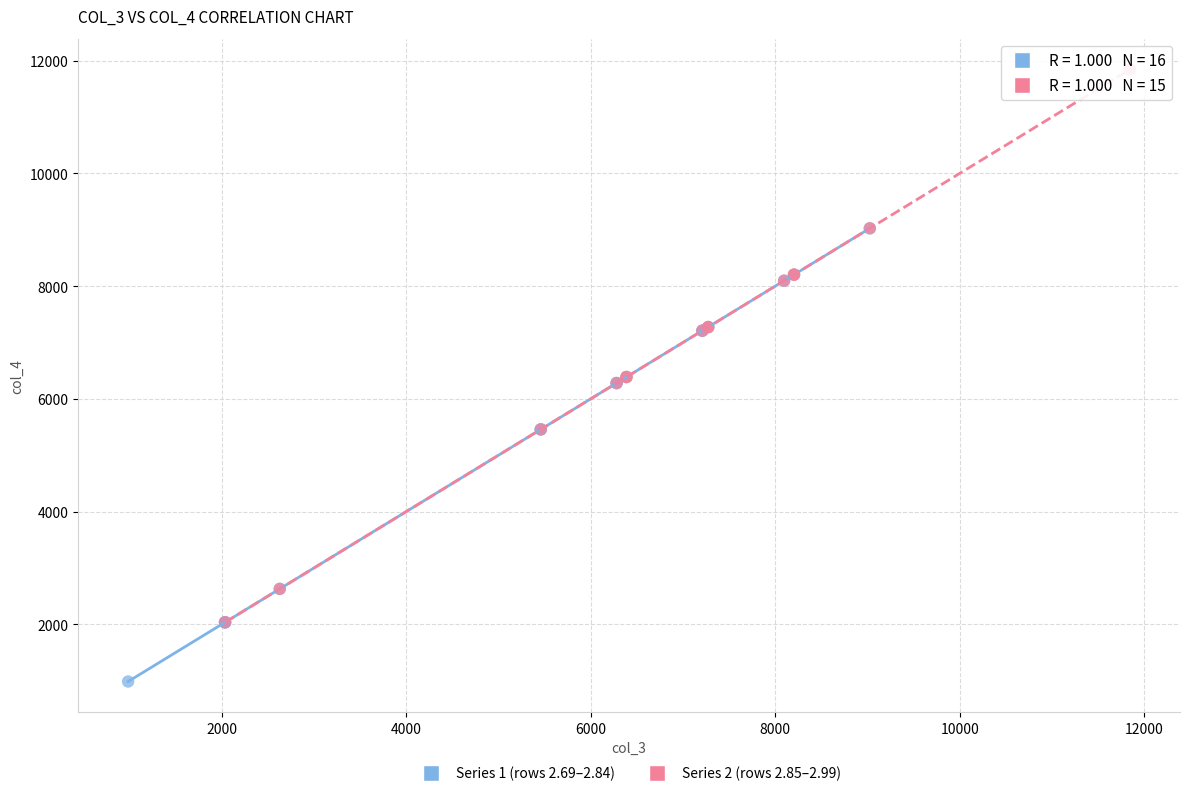

Which series reaches the minimum Y coordinate?

Series 1 (rows 2.69–2.84)